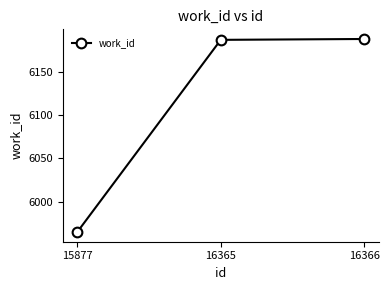

What is the greatest value displayed?

6188